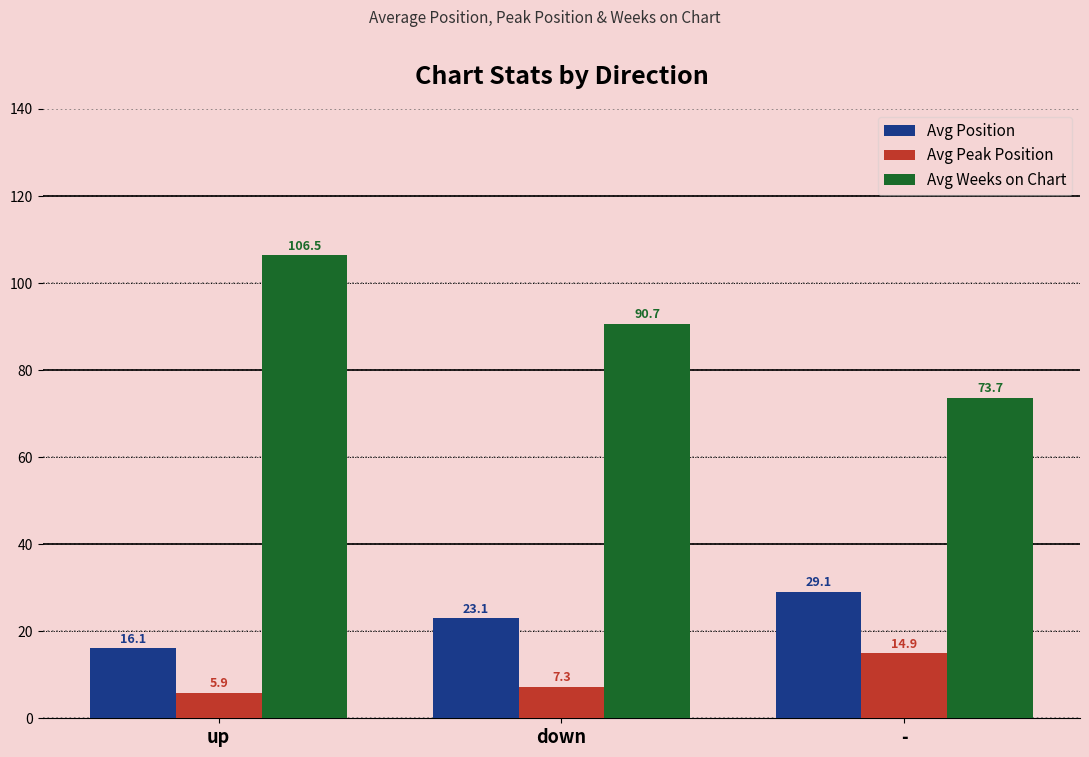

What is the difference between the highest and lowest values at -?

58.8